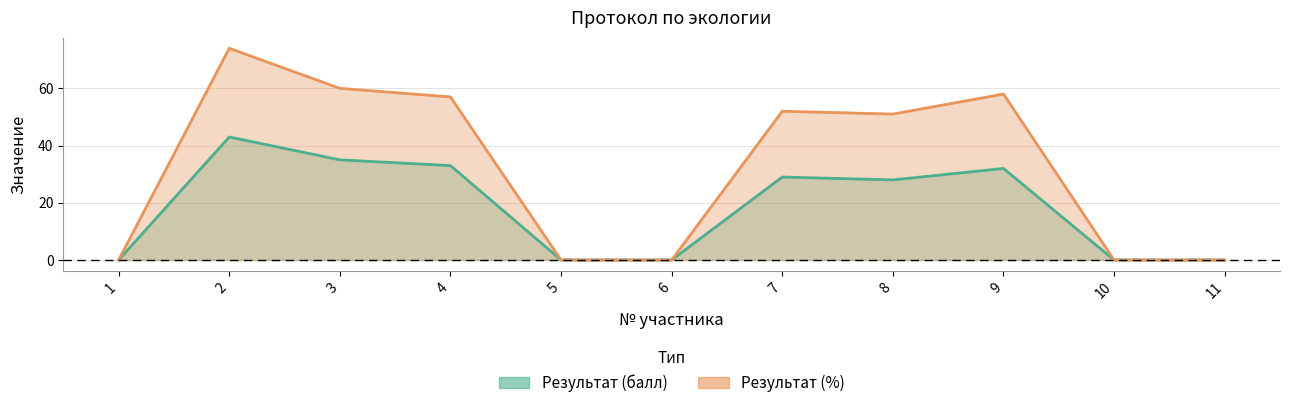

Count the number of categories in the chart.

11